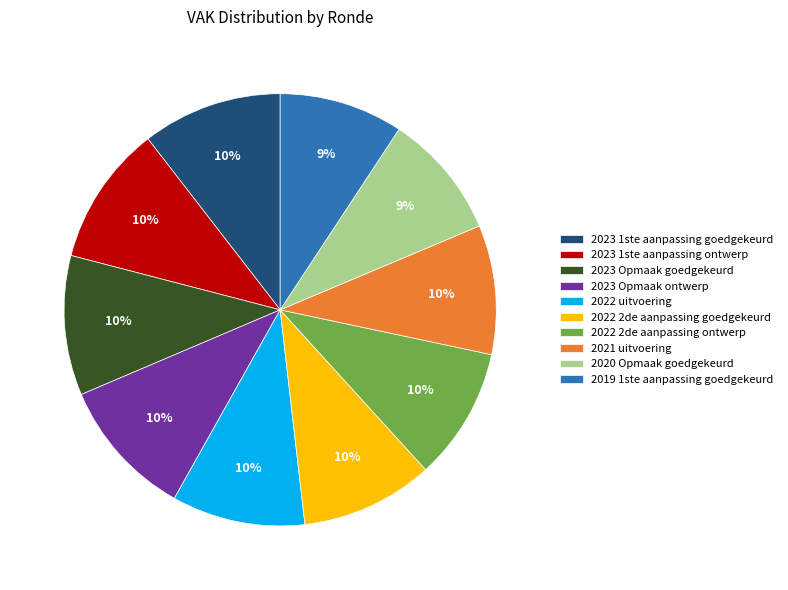

Between 2023 Opmaak ontwerp and 2019 1ste aanpassing goedgekeurd, which is larger?

2023 Opmaak ontwerp